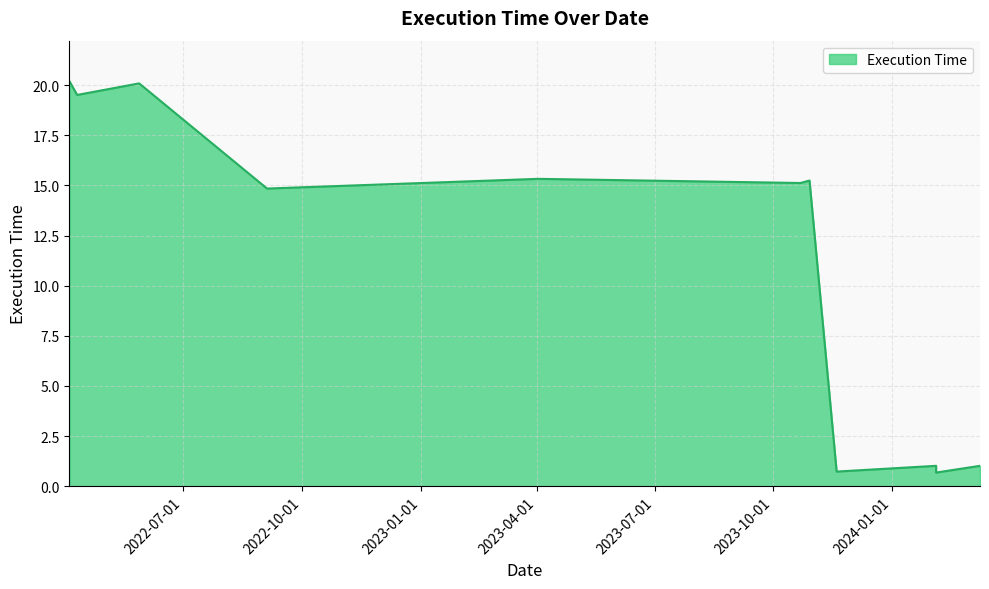

What is the sum of all values?

123.8